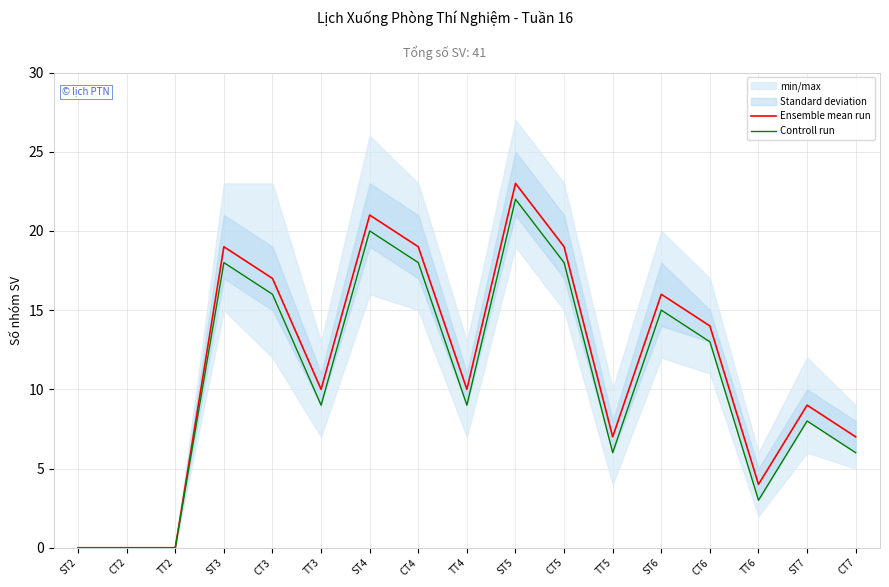

What is the average value of the Controll run series?

11